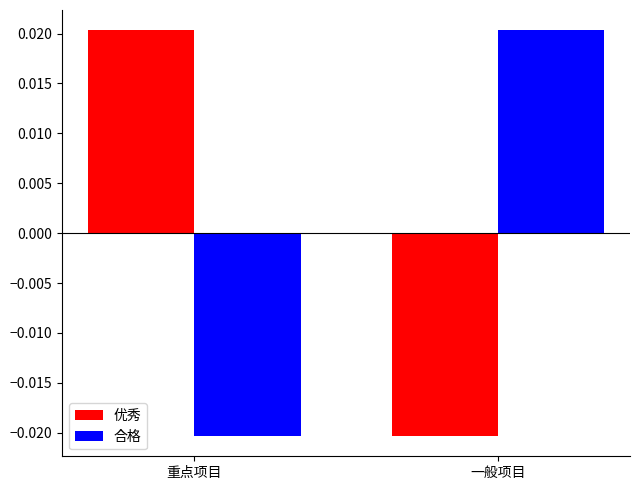

Is the value of 合格 at 一般项目 greater than the value of 优秀 at 一般项目?

Yes